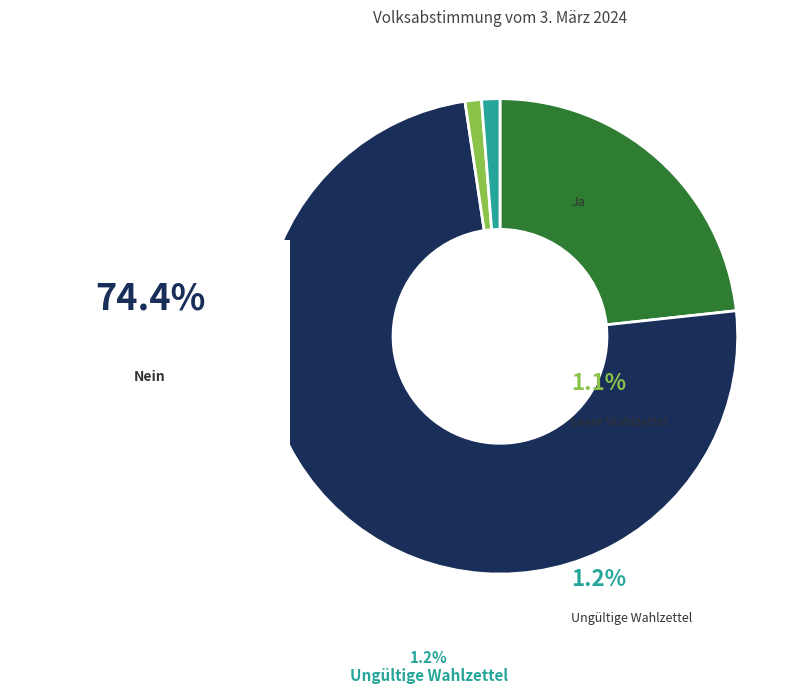

Does any single category account for the majority?

Yes